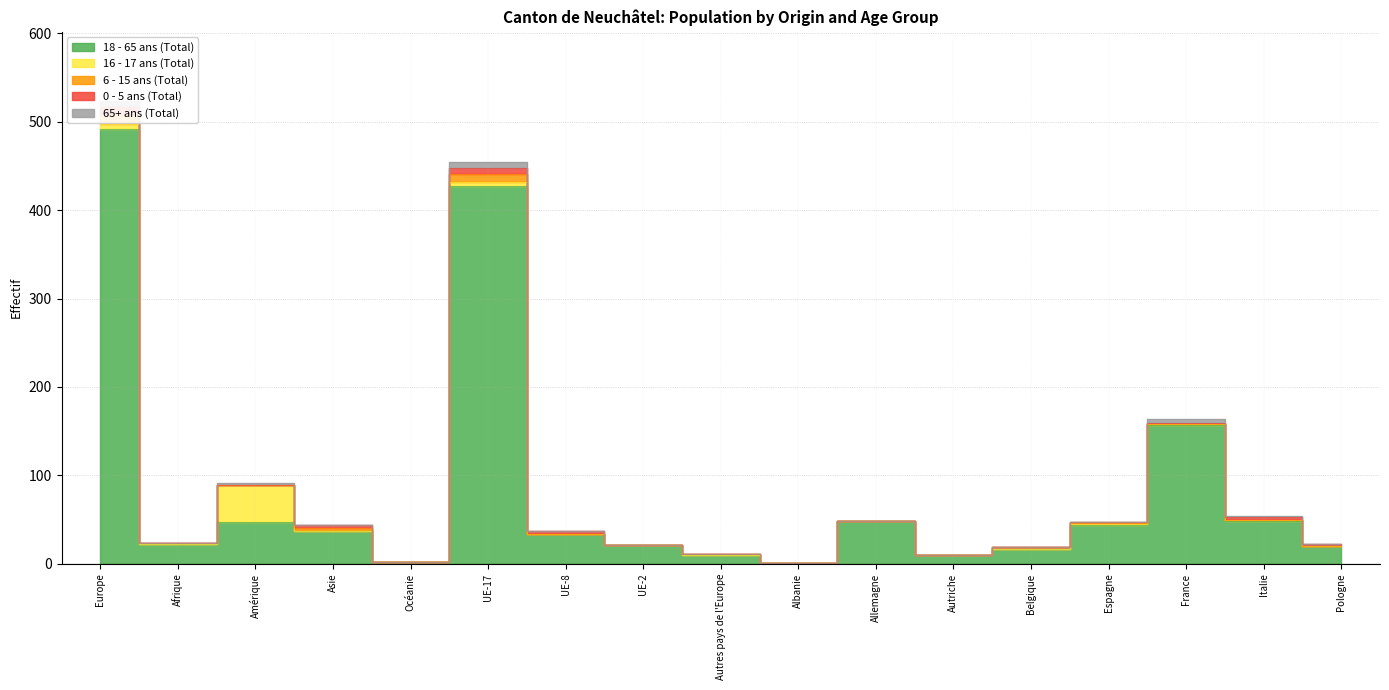

True or false: Total général has more than 0 interior local peaks.

True